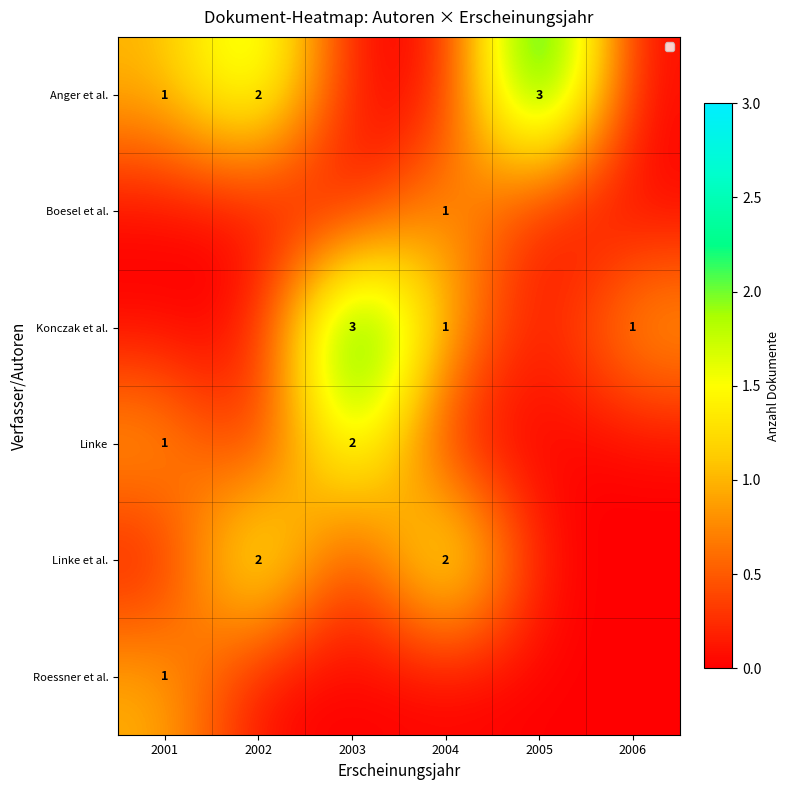

Where is row_3 nearest to the value 1?

2001